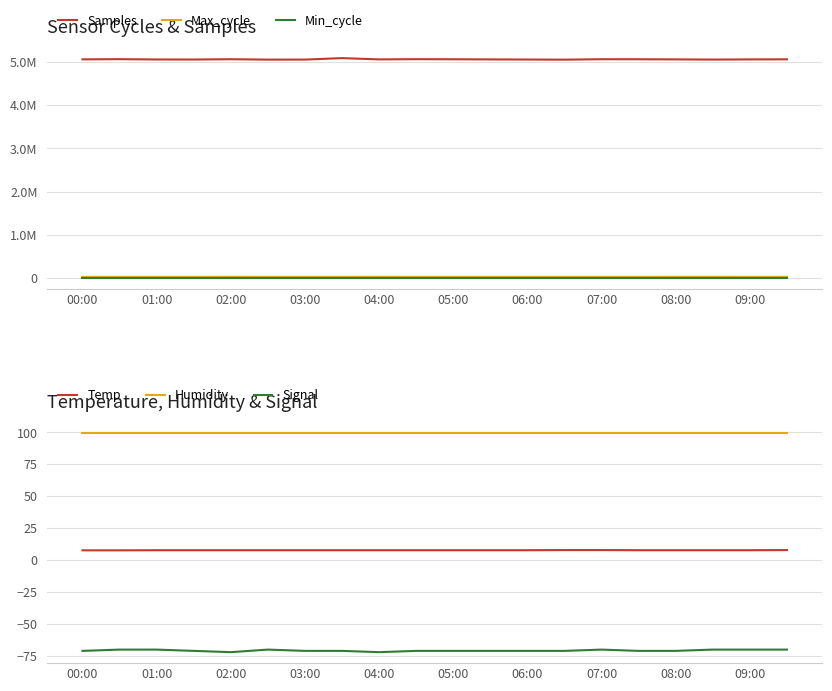

The Temp series shows 7.8 at 08:00. True or false?

True